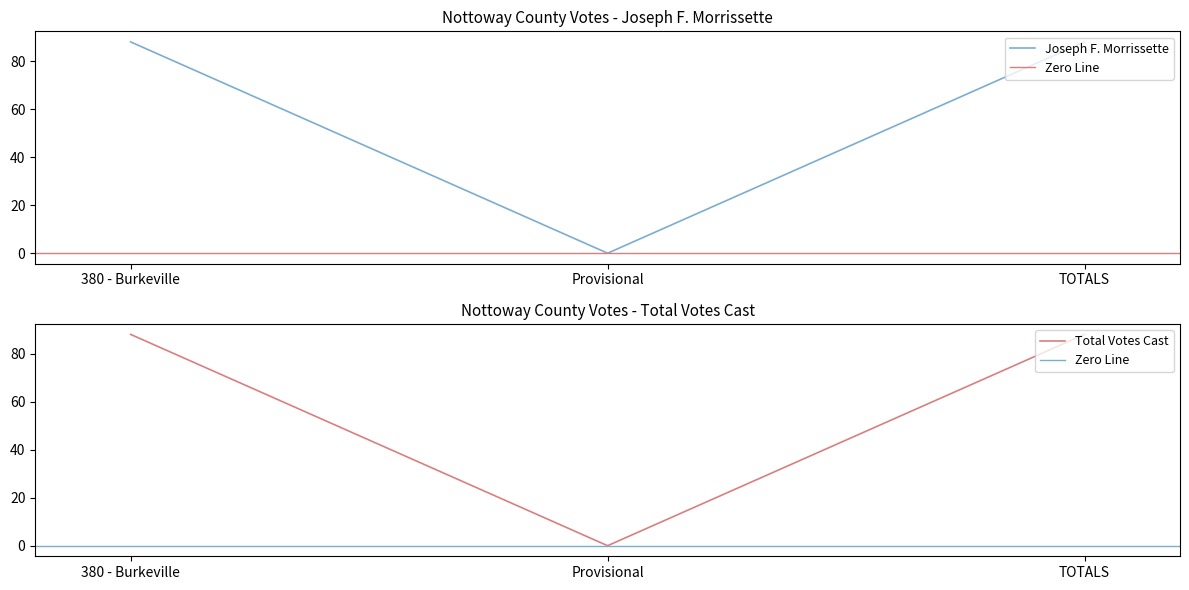

What is the label of the 3rd point from the left?

TOTALS